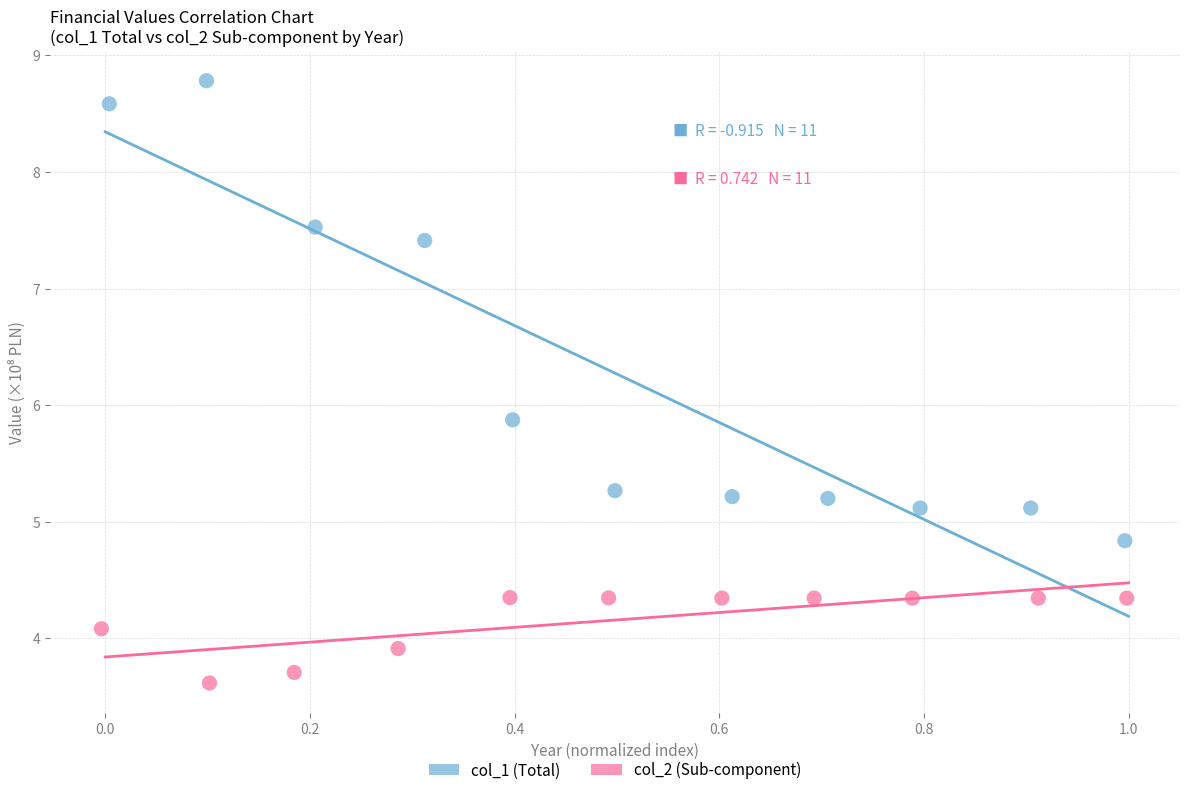

Which series contains the lowest Y value?

col_2 (Sub-component)